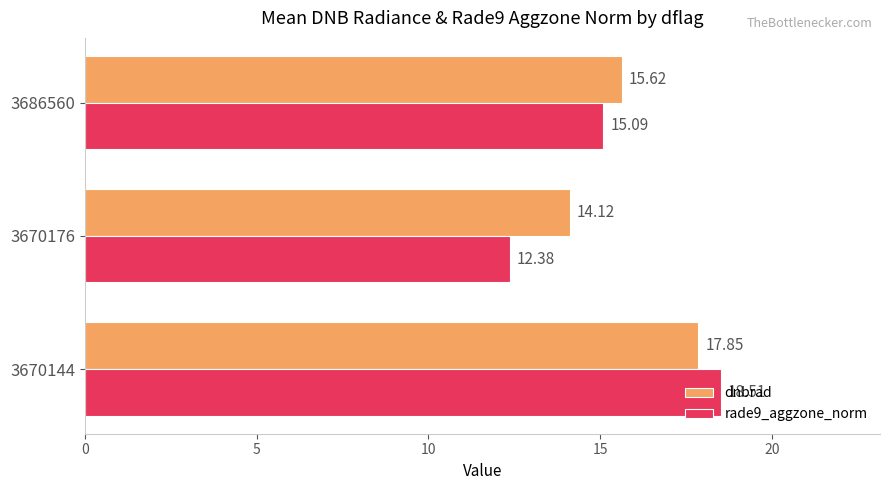

Which series has the widest spread of values?

rade9_aggzone_norm